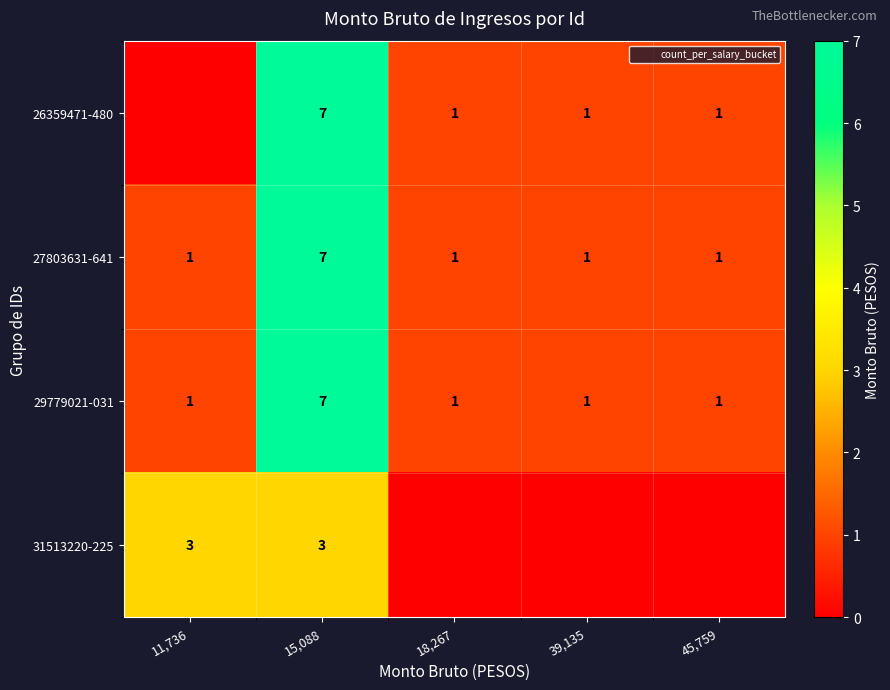

Which label corresponds to the smallest value in the chart?

11,736